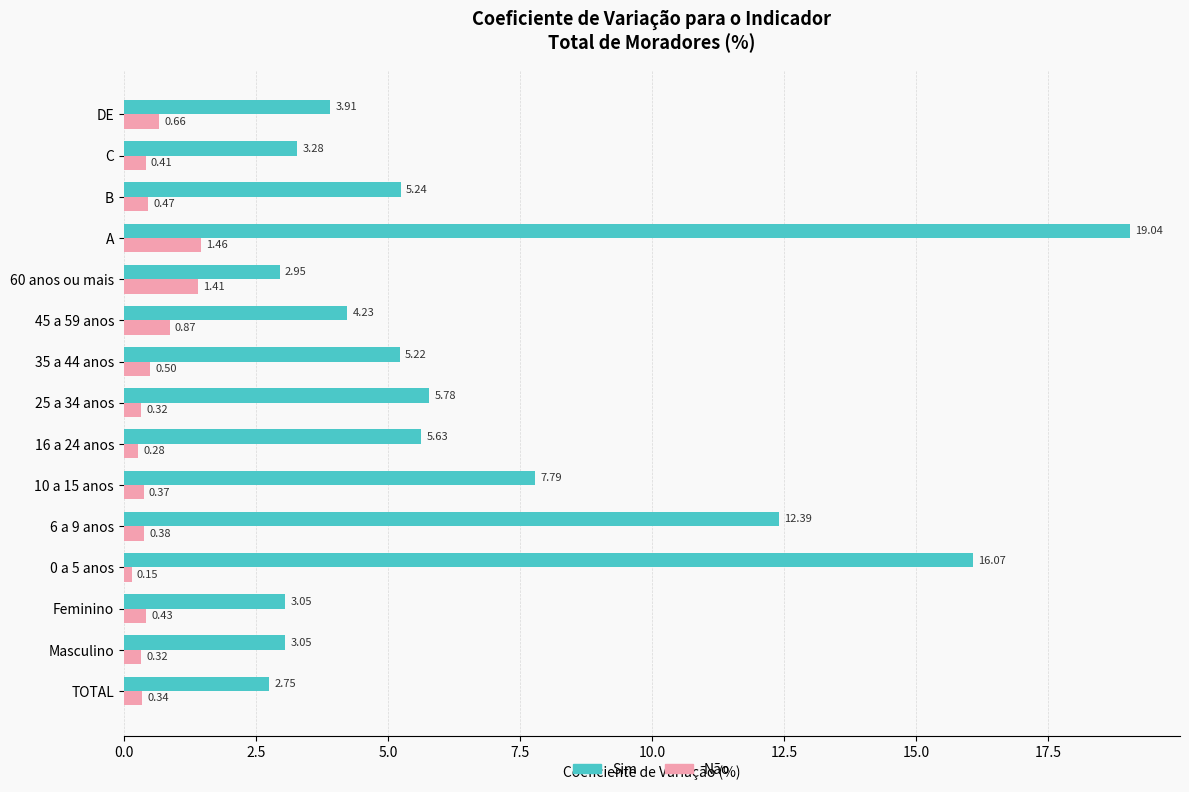

What is the average value of the Não series?

0.6